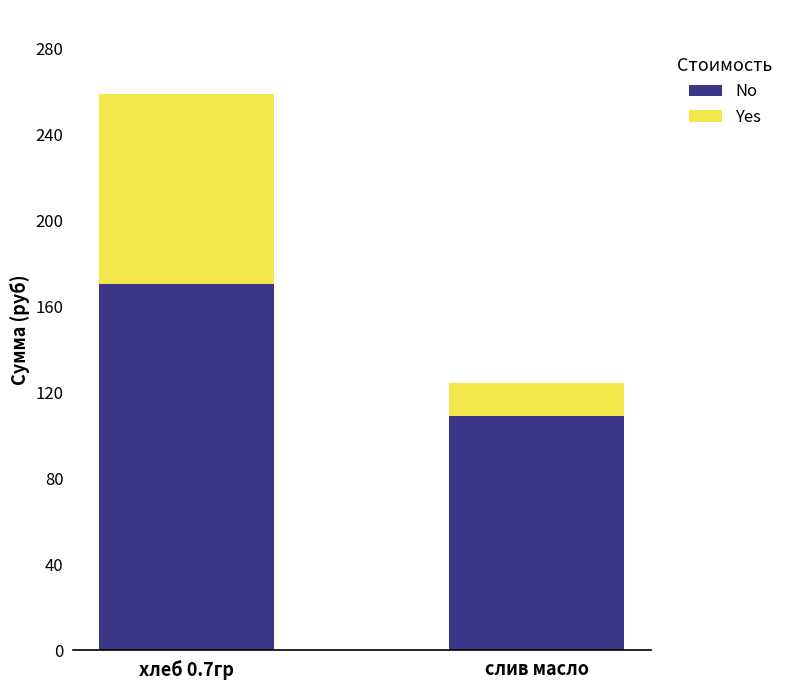

What is the difference between the maximum and minimum values in the No series?

61.7